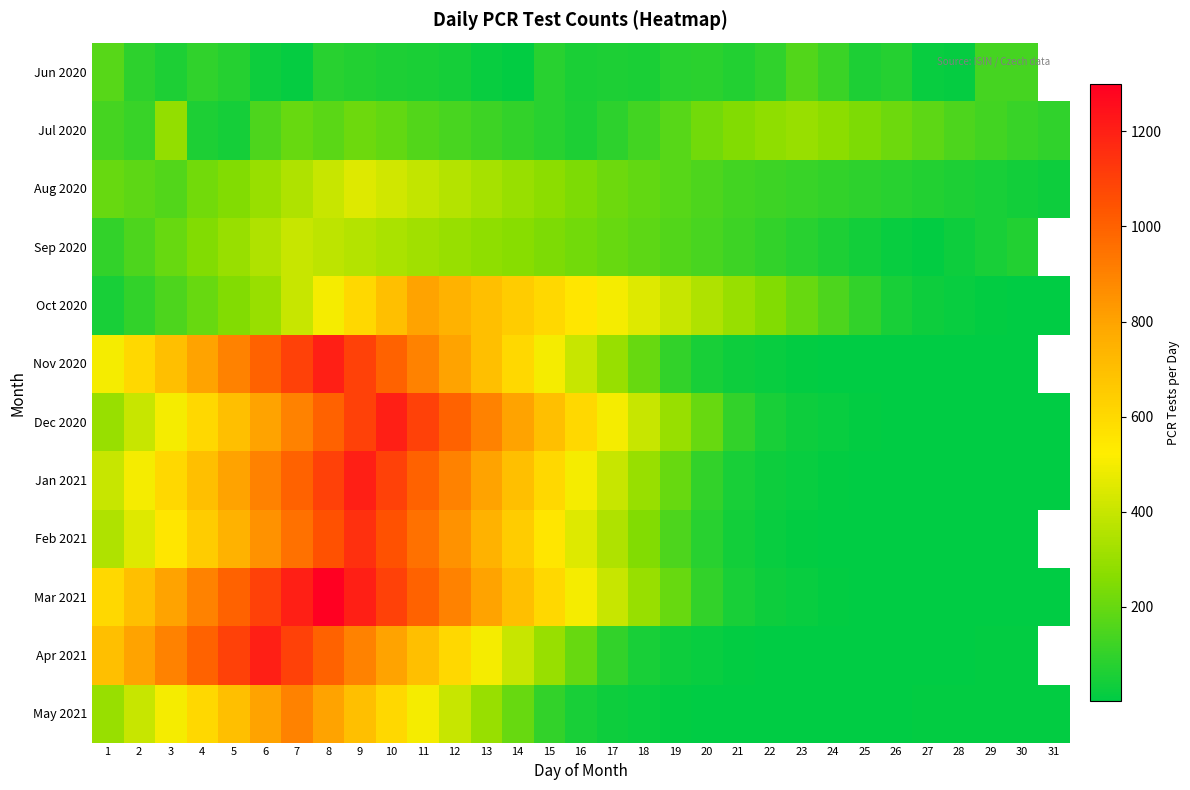

What is the spread (max minus min) of values at 9?

990